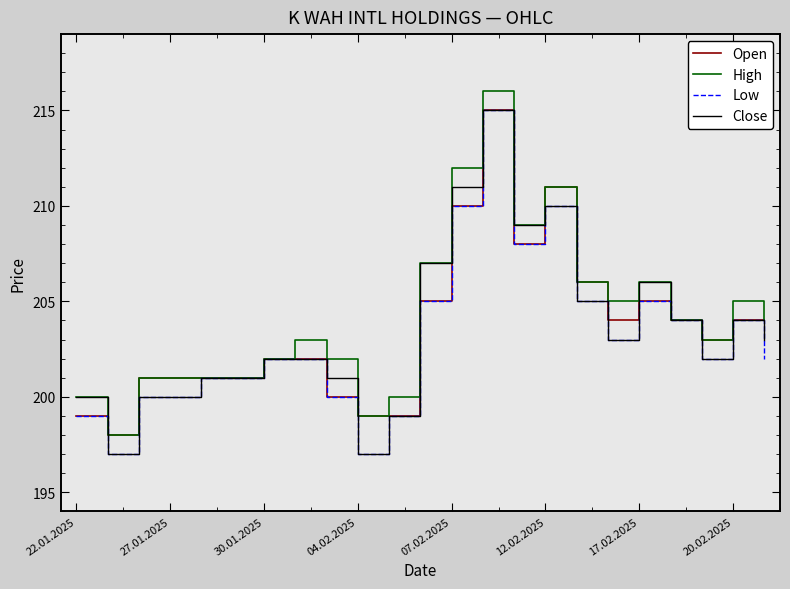

What is the greatest value displayed?

216